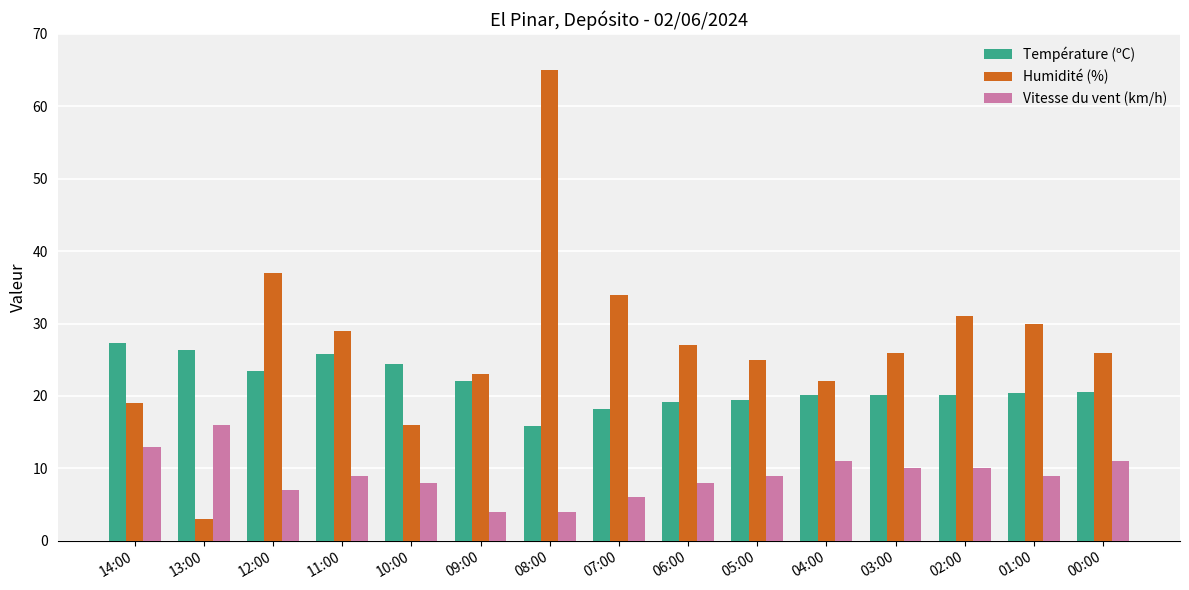

The value of Vitesse du vent (km/h) at 04:00 is 11.0. True or false?

True